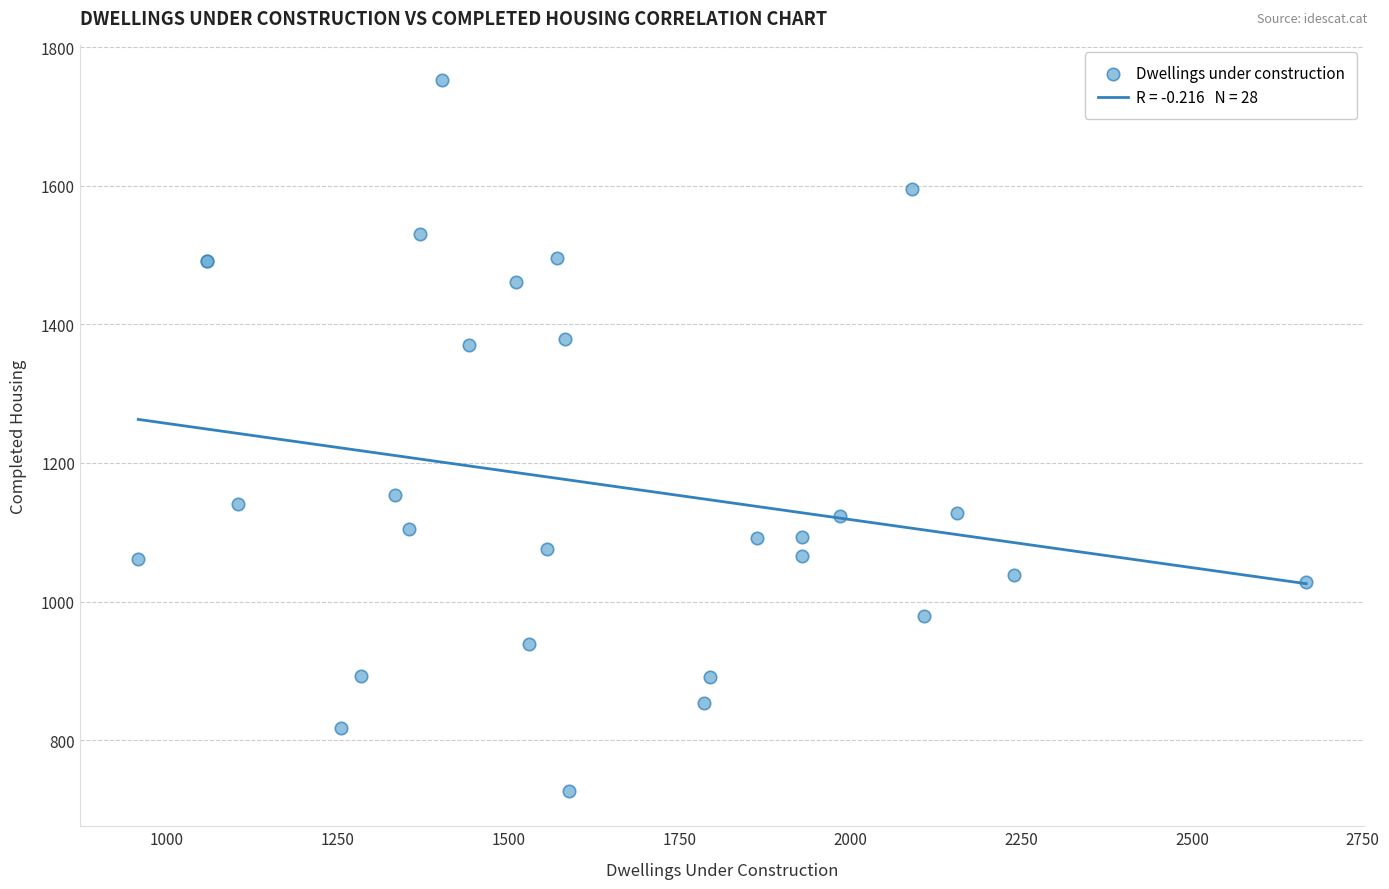

What Y value in the scatter plot is closest to 1239?

1154